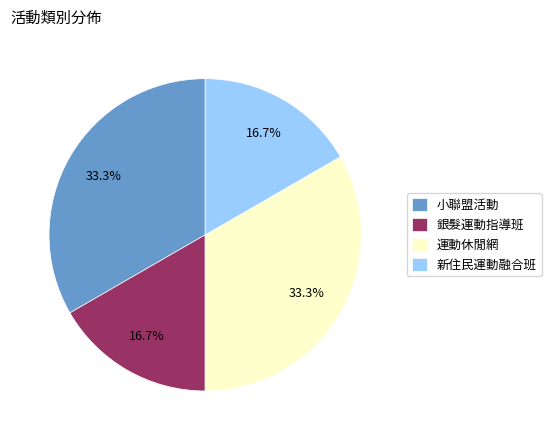

To the nearest percent, what portion does 小聯盟活動 represent?

33%